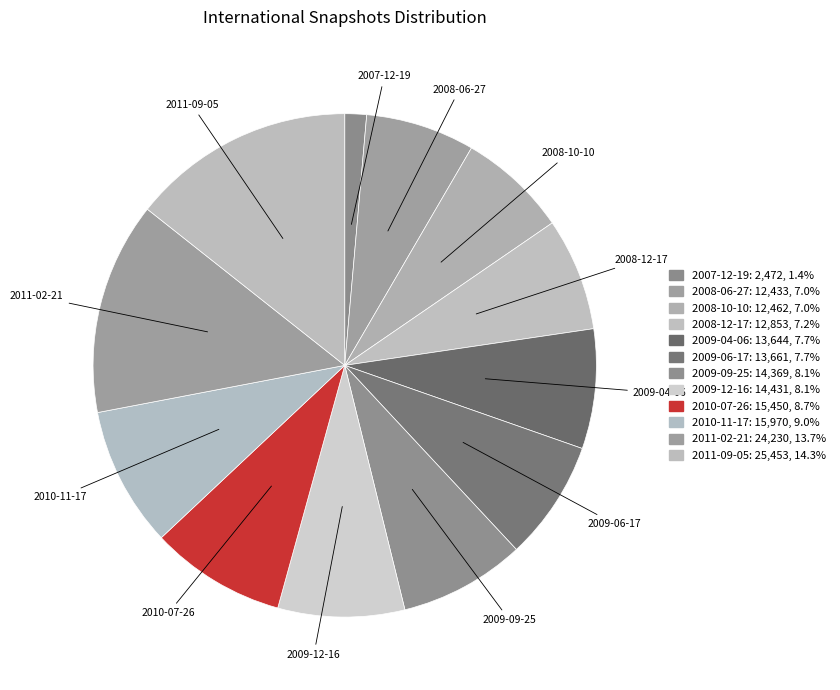

Does 2009-06-17 represent more than half of the total?

No